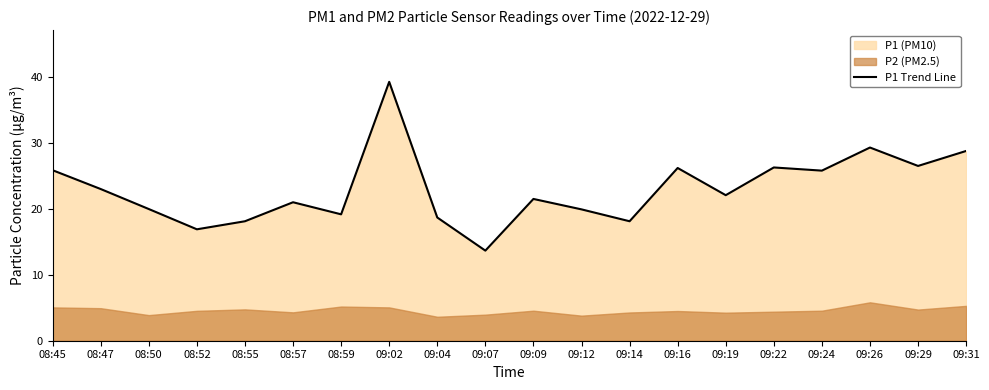

What is the difference between the maximum and minimum values?

25.6